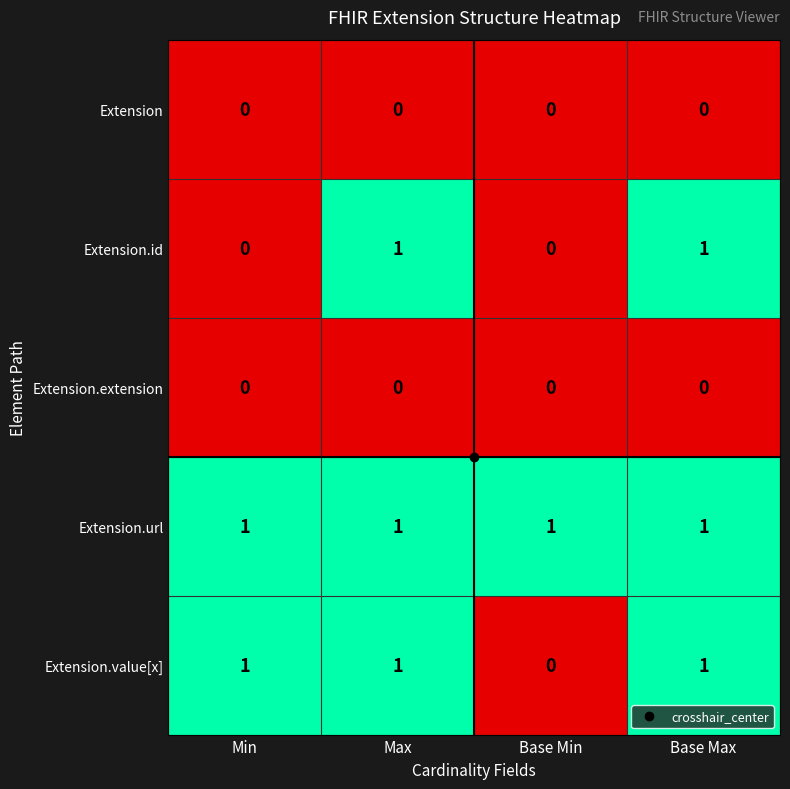

What is the maximum value shown in the chart?

1